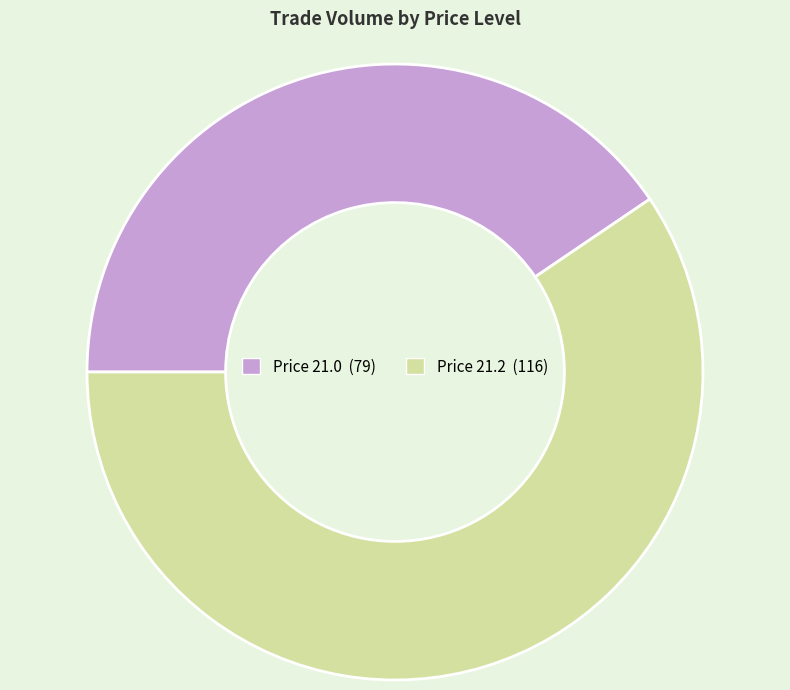

How many slices are in this pie chart?

2